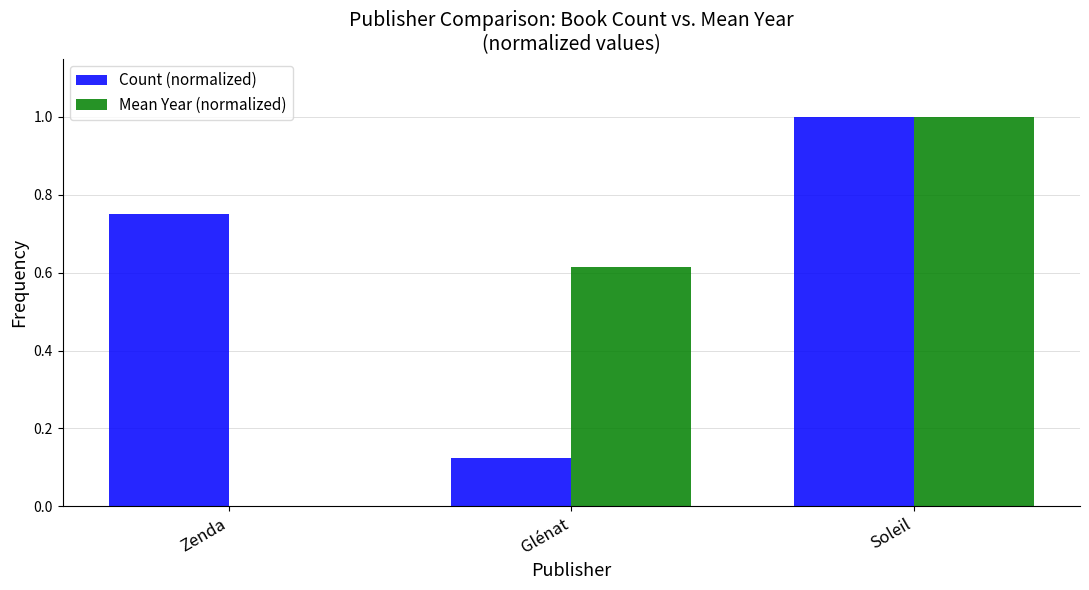

Which series changed the most between Zenda and Soleil?

Mean Year (normalized)